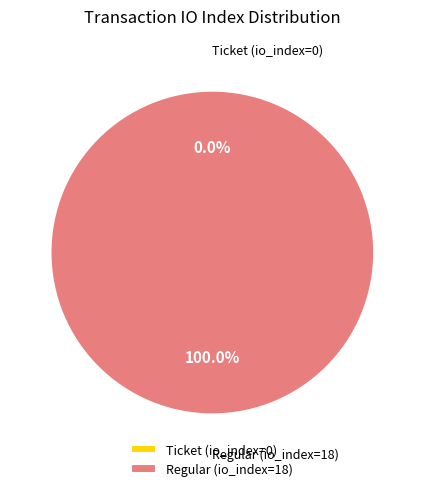

Which category has the biggest portion of the pie?

Regular (io_index=18)